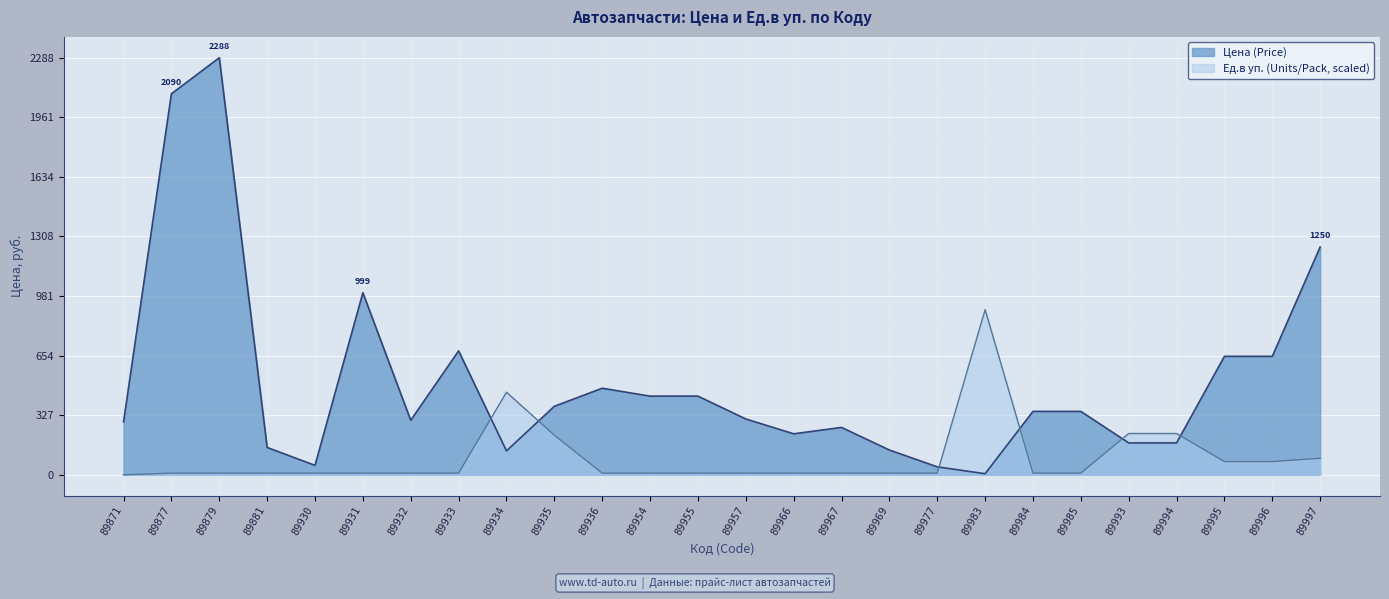

List the series in order of their overall mean, highest first.

Цена (Price), Ед.в уп. (Units/Pack, scaled)